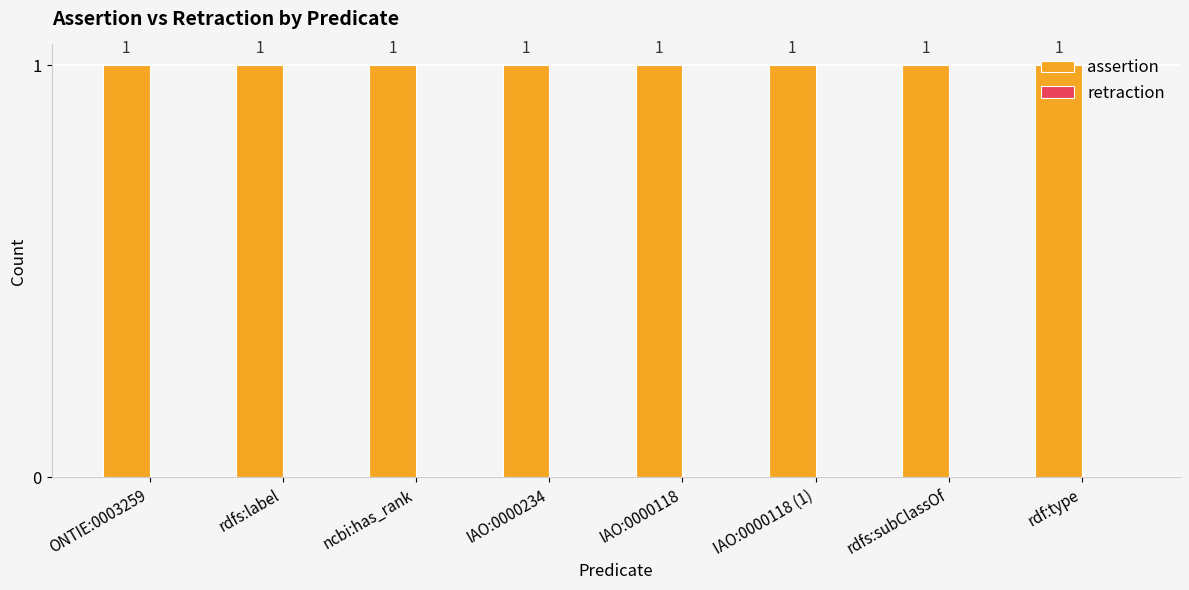

What is the approximate value of assertion at IAO:0000118?

1